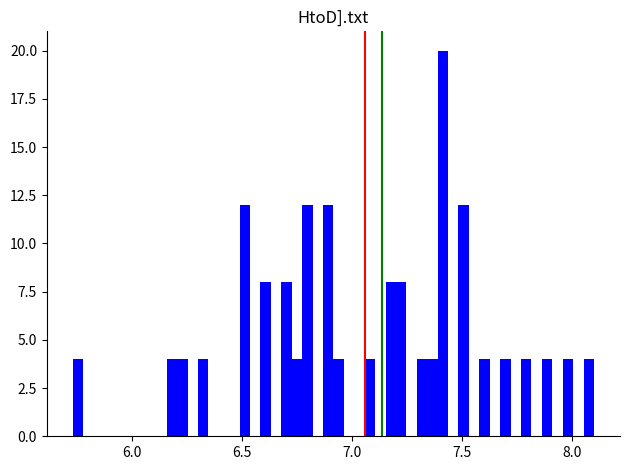

Around what value on the x-axis is the tallest bar? Give the approximate position of its centre, as read against the axis.

7.40